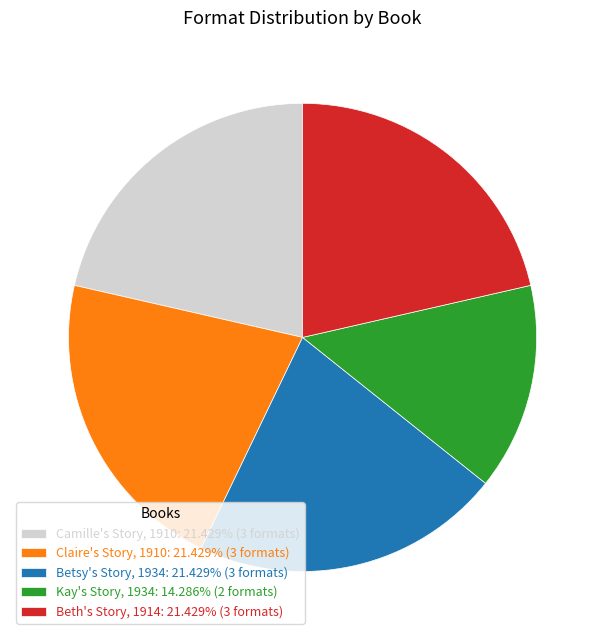

What is the ratio of the value at Beth's Story, 1914: 21.429% (3 formats) to the value at Betsy's Story, 1934: 21.429% (3 formats)?

1.0